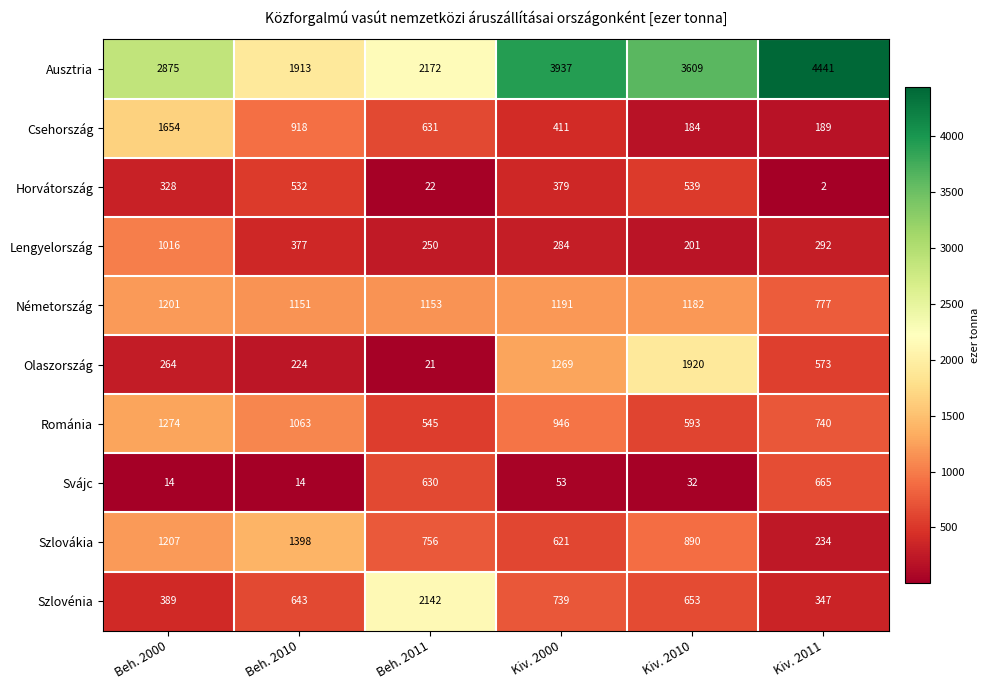

Count the number of data series in this chart.

10